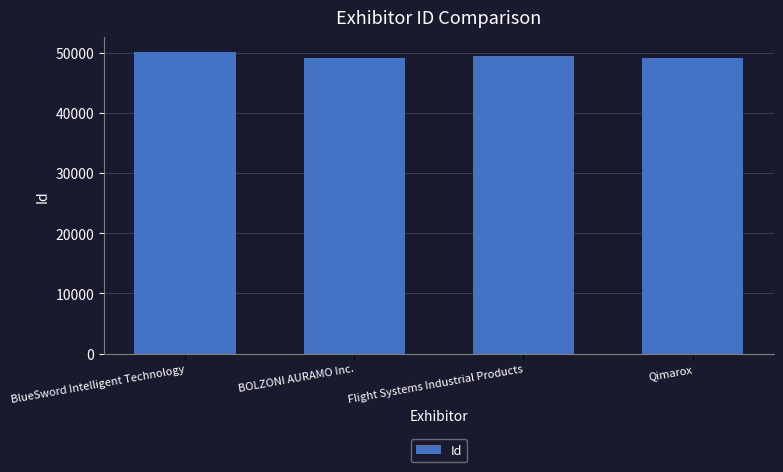

What value does the data have at BlueSword Intelligent Technology?

50107